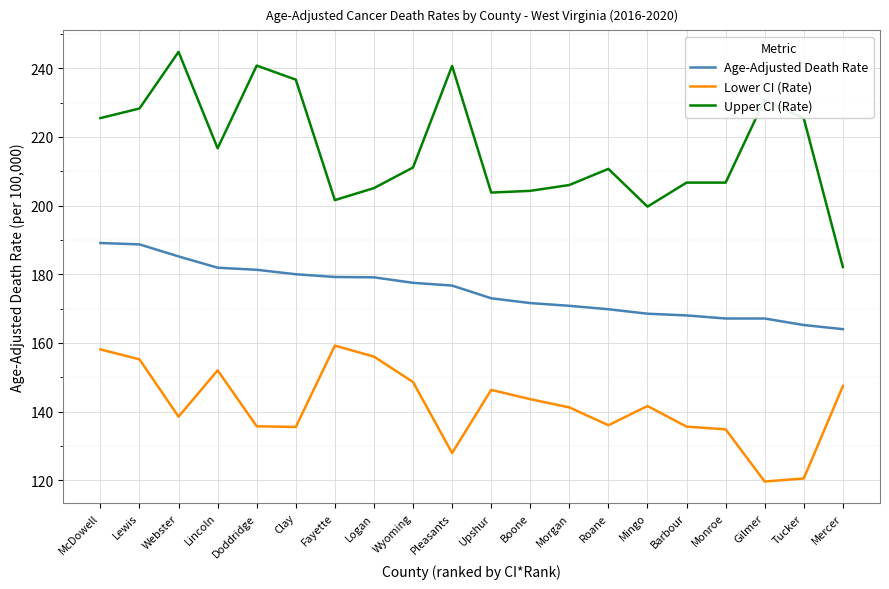

Between Upshur and Mercer, which series saw the biggest shift?

Upper CI (Rate)